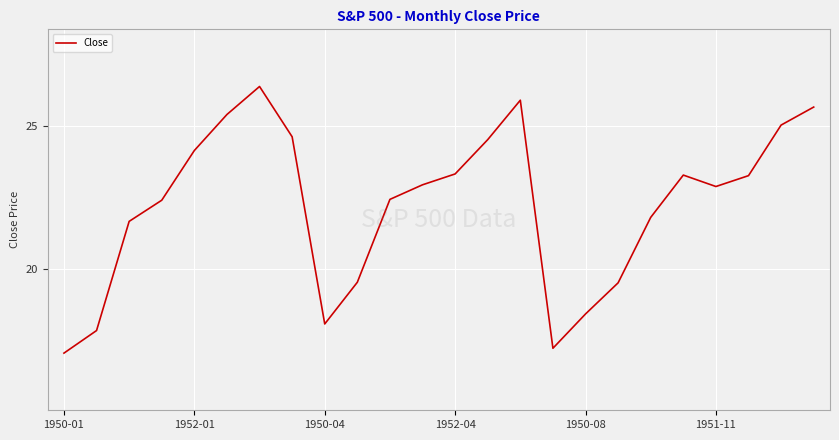

True or false: there are more than 0 points higher than both neighbors.

True